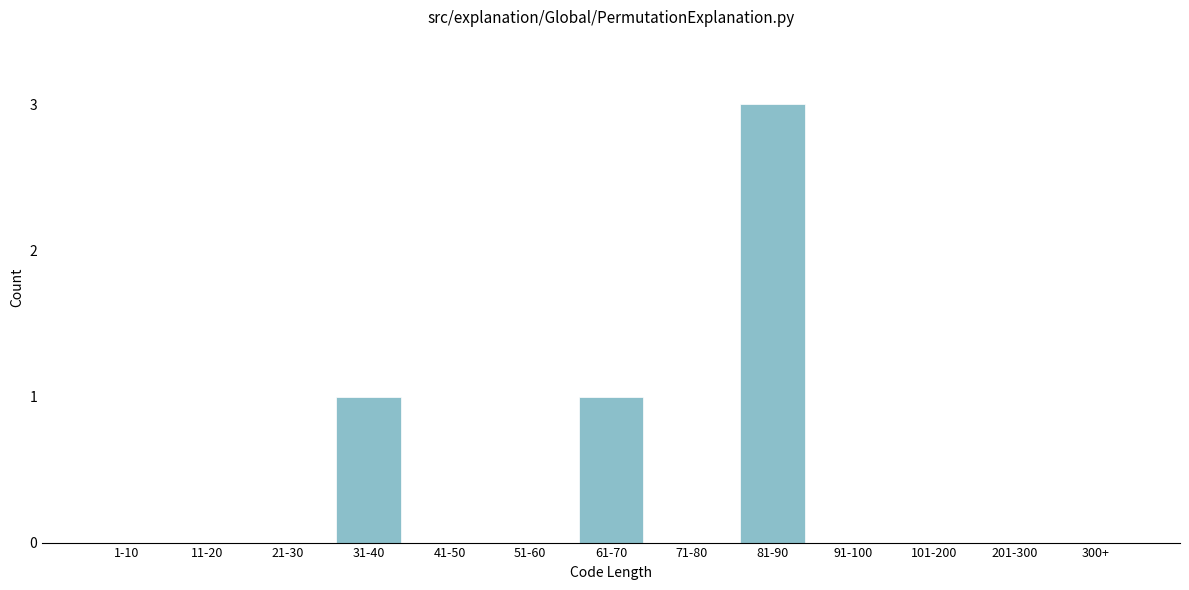

Reading left to right, what are all the values shown in this chart?

1-10=0	11-20=0	21-30=0	31-40=1	41-50=0	51-60=0	61-70=1	71-80=0	81-90=3	91-100=0	101-200=0	201-300=0	300+=0